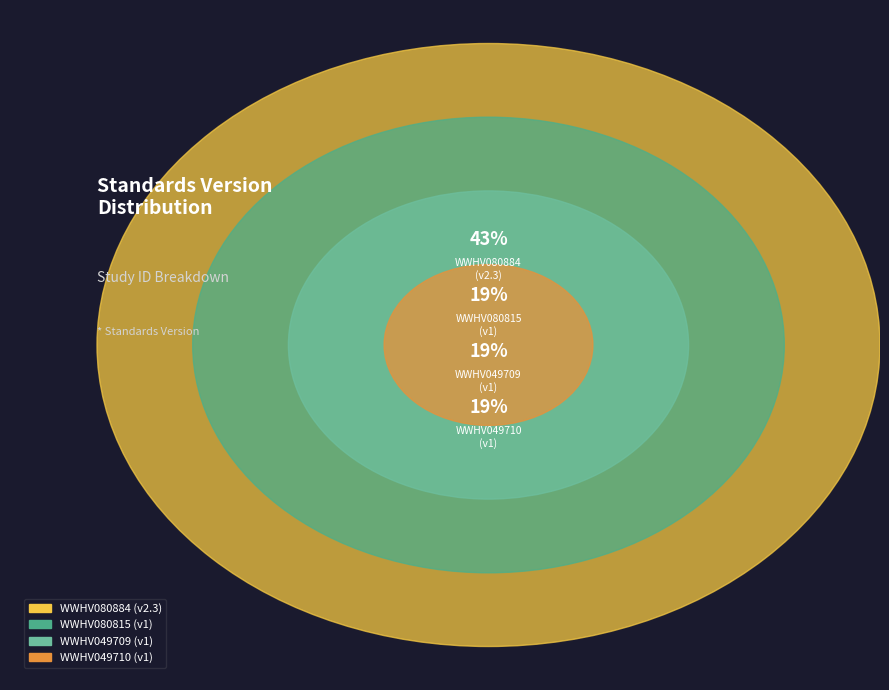

Does WWHV080884 account for over 50% of the chart?

No